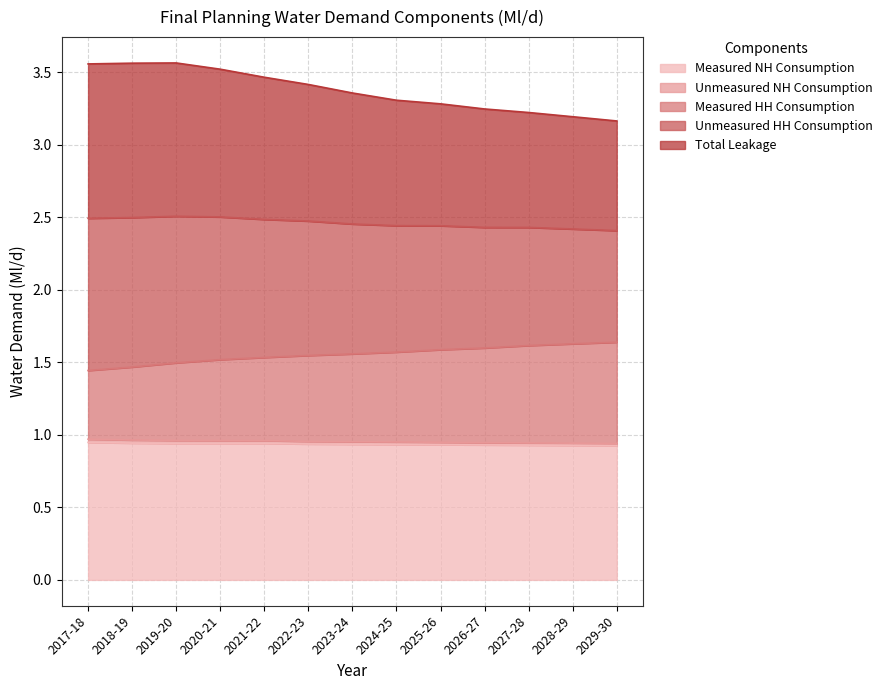

At which category is the sum across all series the highest?

2019-20